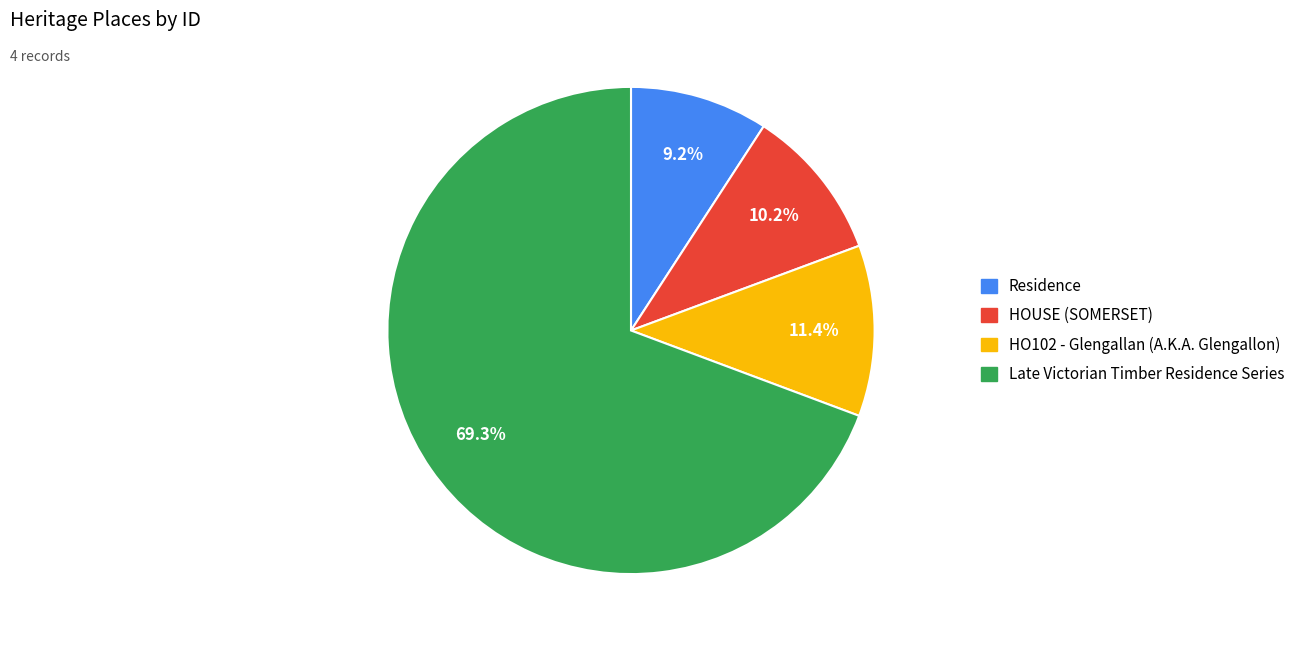

What portion of the pie excludes Residence?

90.8%